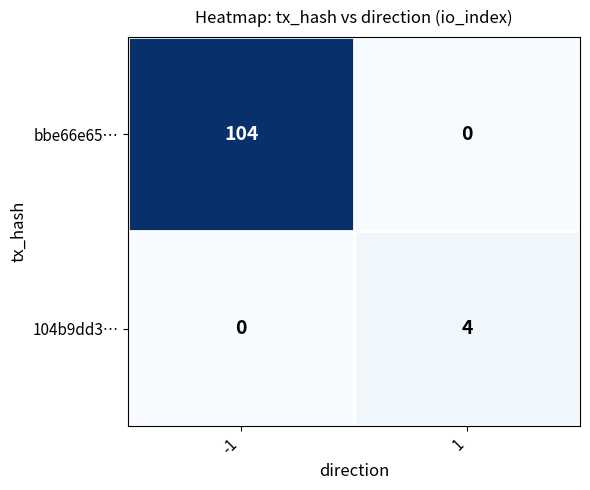

What is the total value across all series at -1?

104